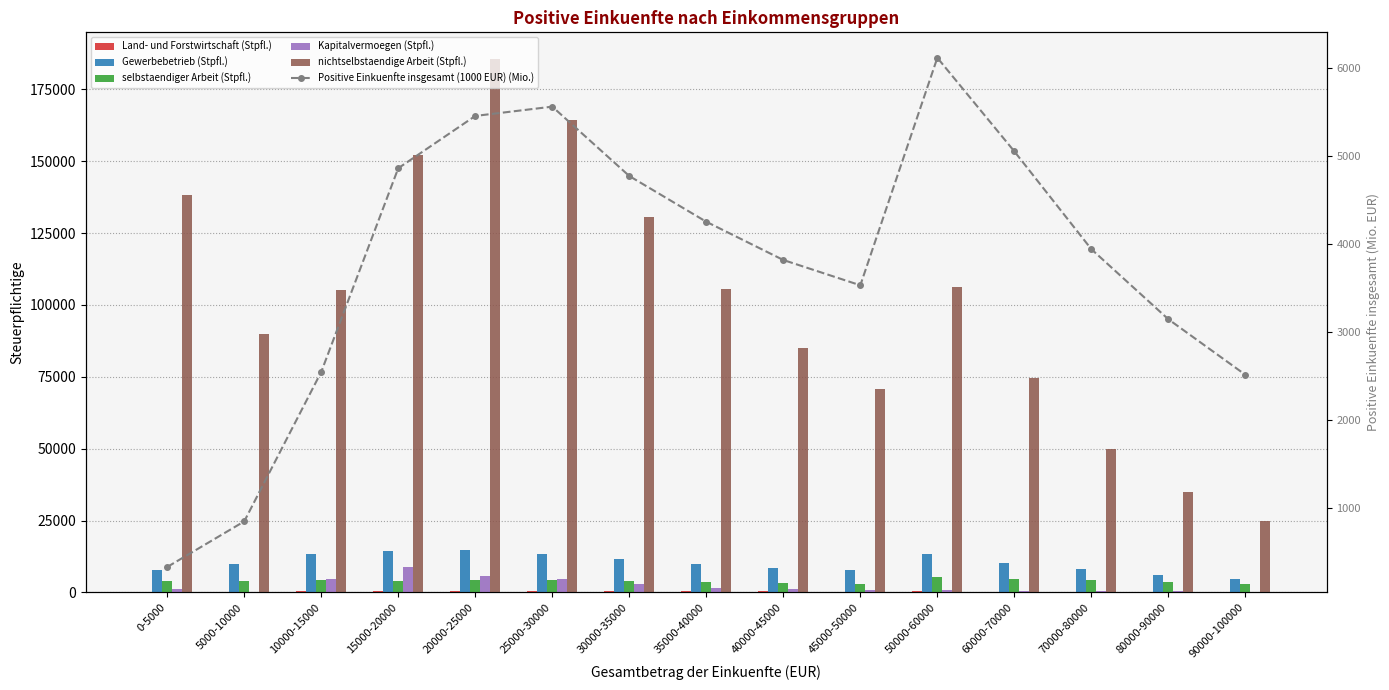

What is the sum of all Positive Einkuenfte insgesamt (1000 EUR) (Mio.) values?

56774.7